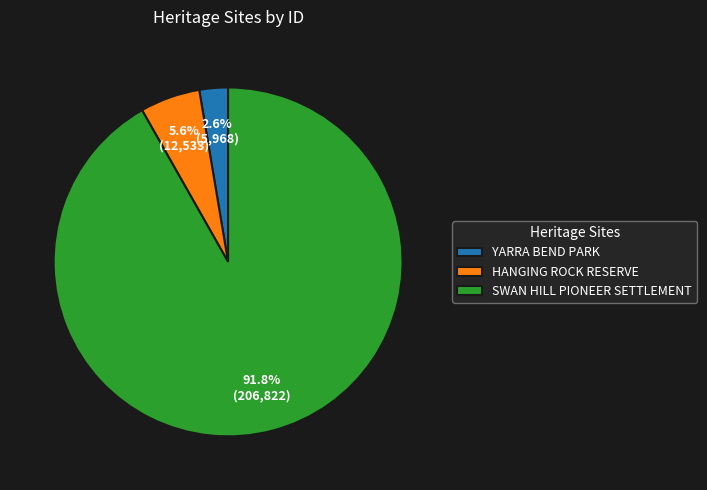

Which slice represents more than half of the pie?

SWAN HILL PIONEER SETTLEMENT